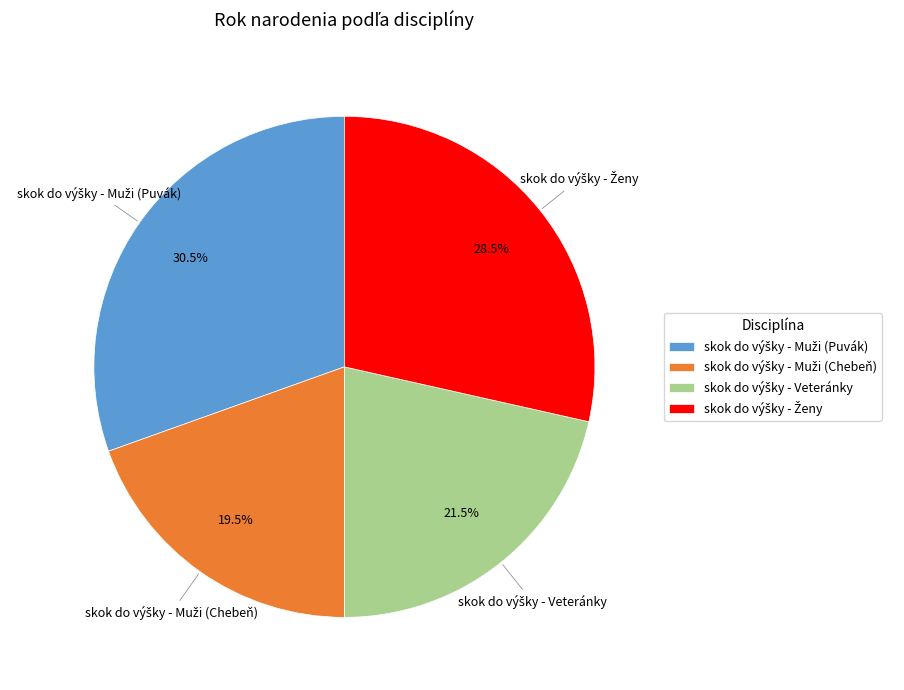

Does any single category account for the majority?

No